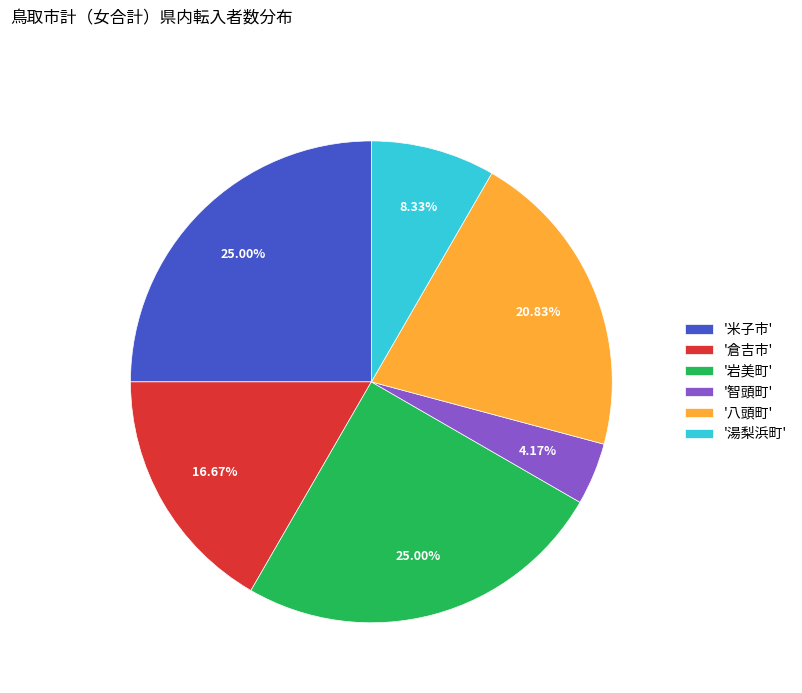

Approximately how many times larger is the value at '米子市' compared to '倉吉市'?

1.5